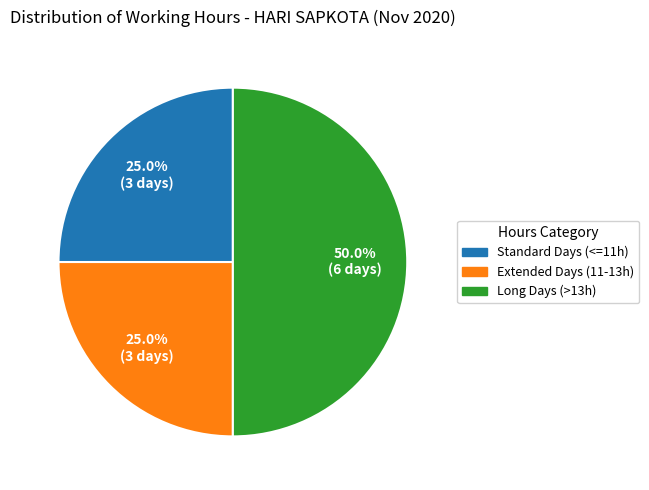

Count the number of slices in the pie.

3